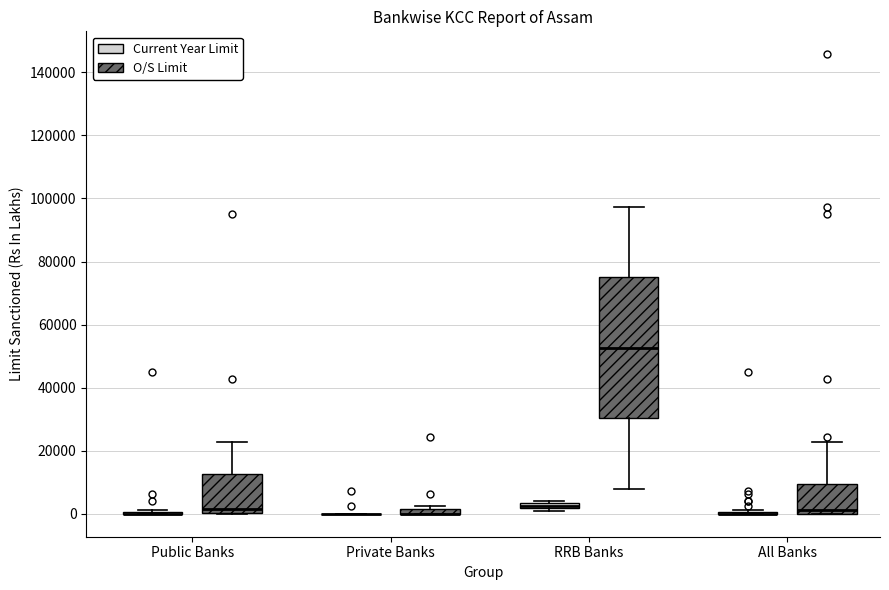

Which box is the tallest, from its lower edge to its upper edge?

RRB Banks (O/S Limit)